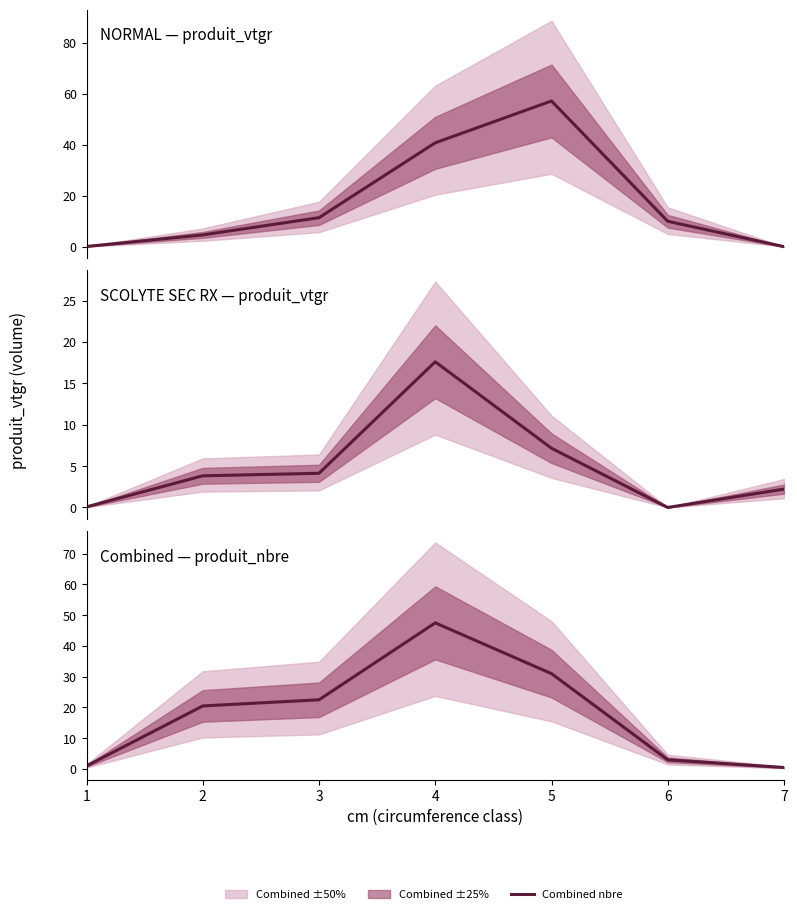

The value of Combined nbre at 5 is 31.0. True or false?

True